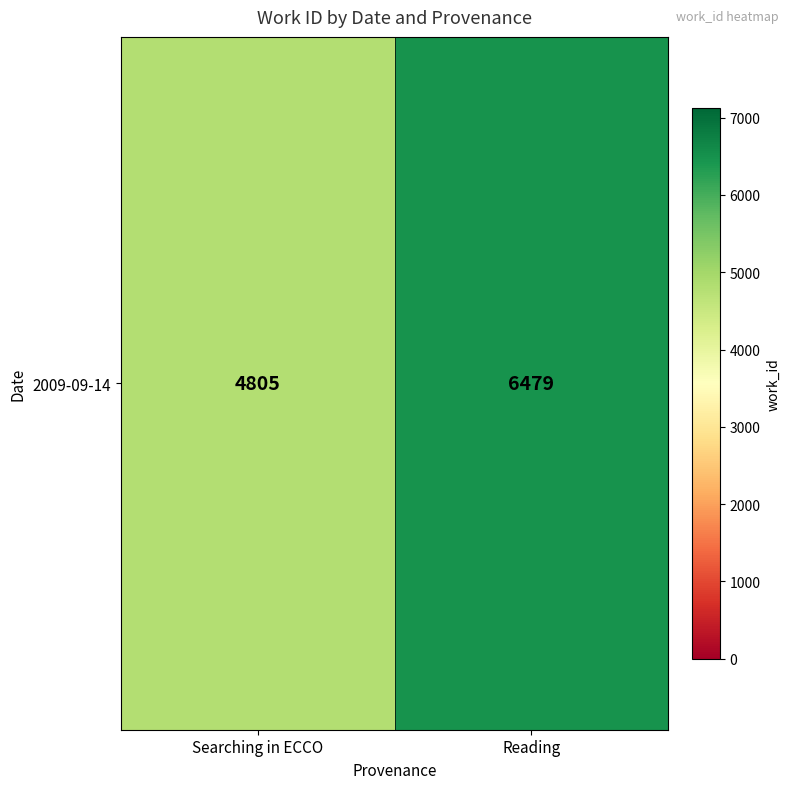

Which label corresponds to the largest value in the chart?

Reading